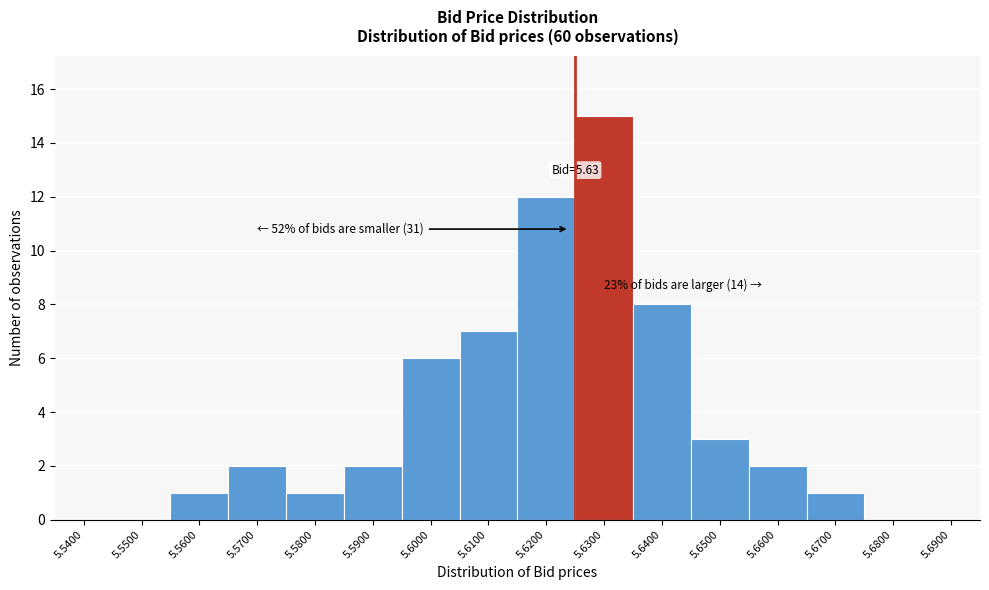

Reading right to left, list all the values displayed in this chart.

5.6900=0	5.6800=0	5.6700=1	5.6600=2	5.6500=3	5.6400=8	5.6300=15	5.6200=12	5.6100=7	5.6000=6	5.5900=2	5.5800=1	5.5700=2	5.5600=1	5.5500=0	5.5400=0